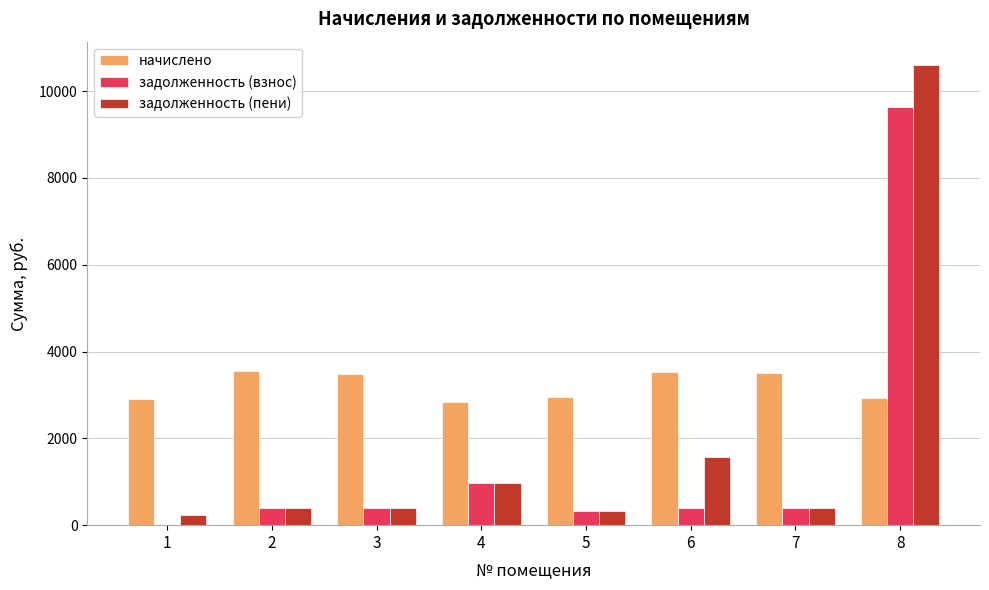

What are all the series names shown in the legend?

начислено, задолженность (взнос), задолженность (пени)